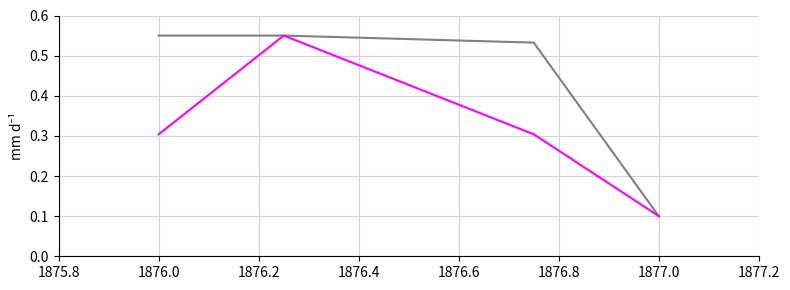

Reading right to left, list all the values displayed in this chart.

score: 1877=0.1	1876=0.5	1876=0.6	1876=0.6
source_id: 1877=0.1	1876=0.3	1876=0.6	1876=0.3